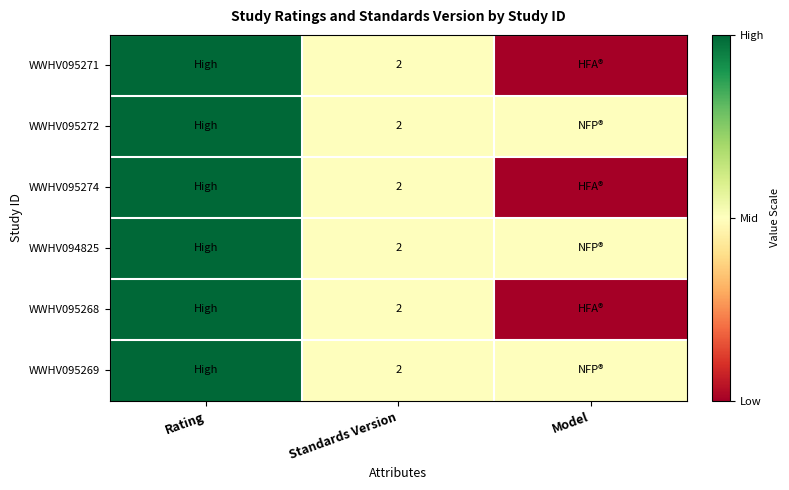

The value of WWHV095272 at Standards Version is 1. True or false?

False